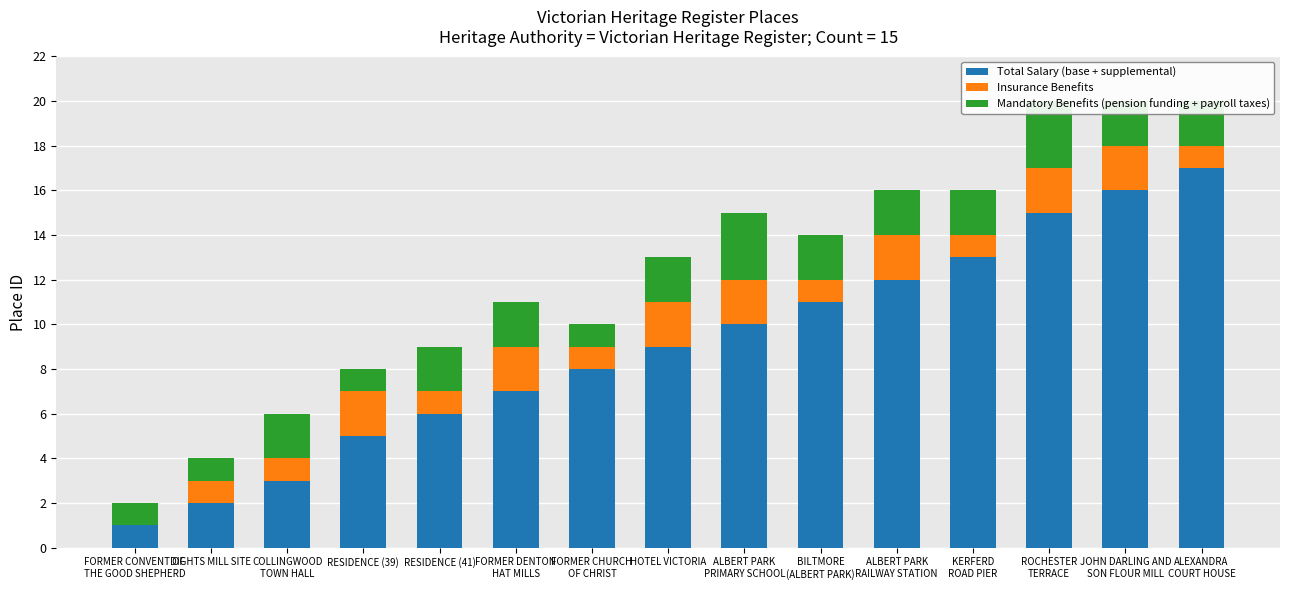

Is it true that Mandatory Benefits (pension funding + payroll taxes) equals 2 at HOTEL VICTORIA?

True